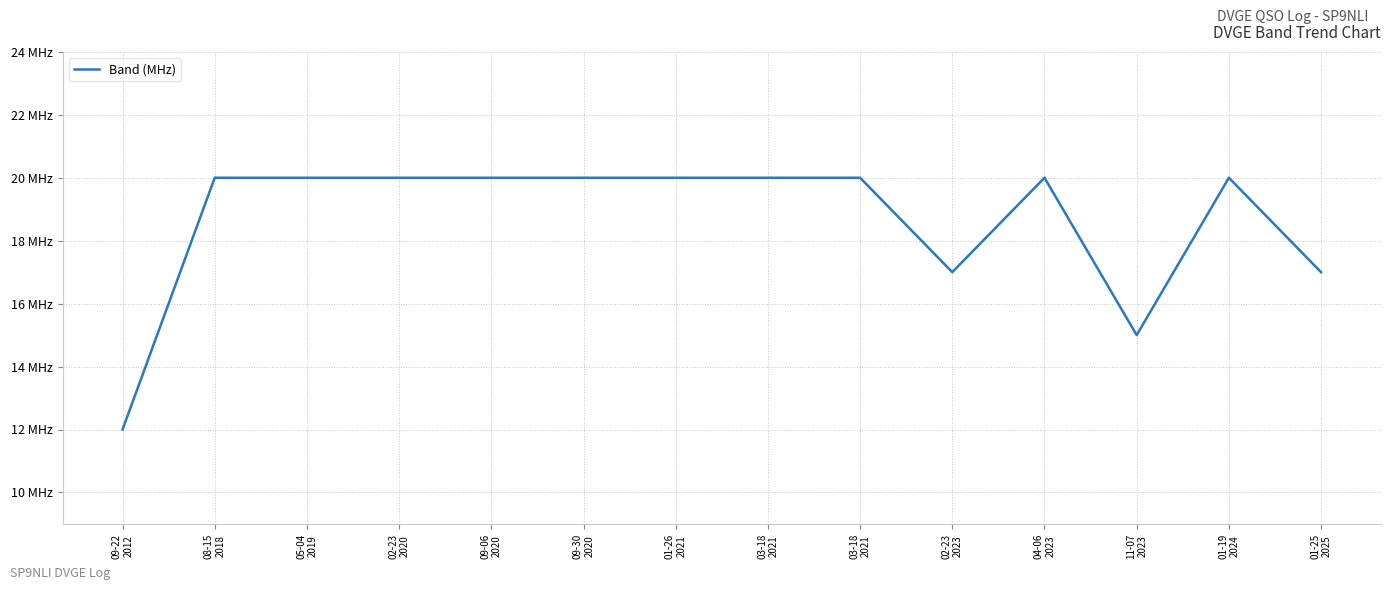

The chart shows a value of 10 at 05-04
2019. True or false?

False